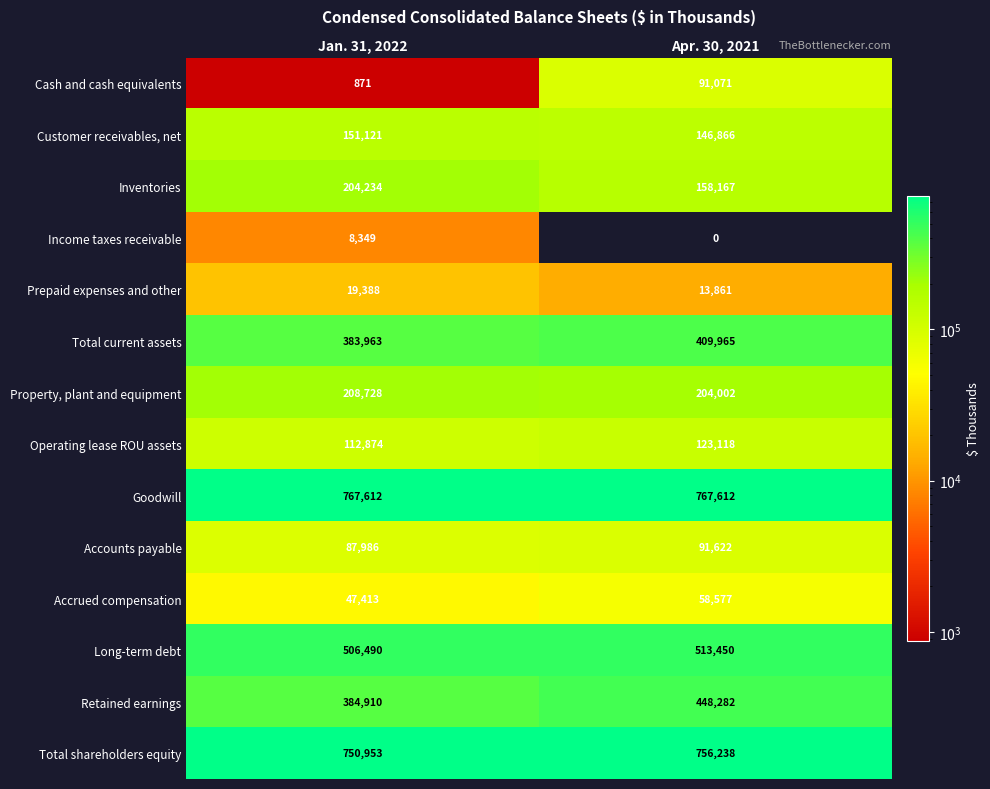

At which category is the sum across all series the highest?

Apr. 30, 2021